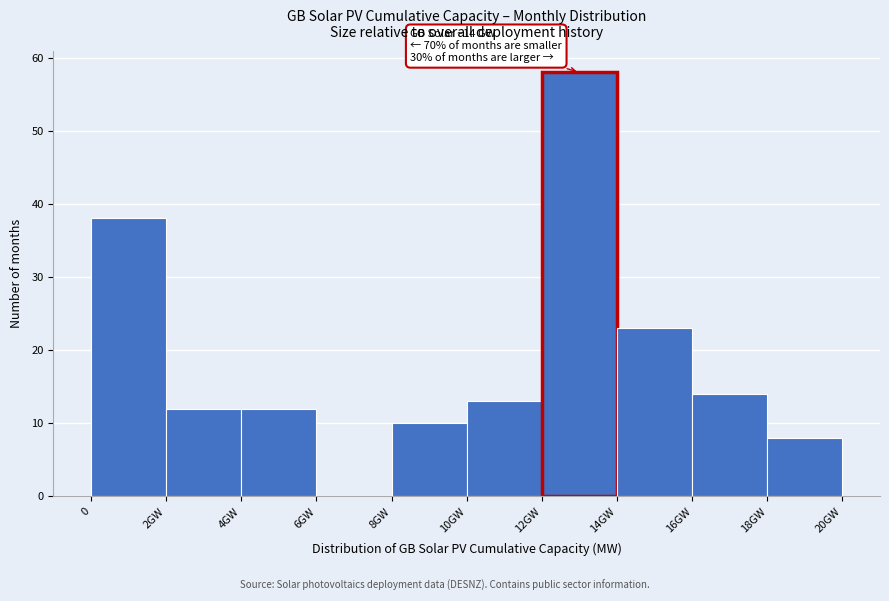

Reading right to left, transcribe all the data shown in this chart.

18GW=8	16GW=14	14GW=23	12GW=58	10GW=13	8GW=10	6GW=0	4GW=12	2GW=12	0=38